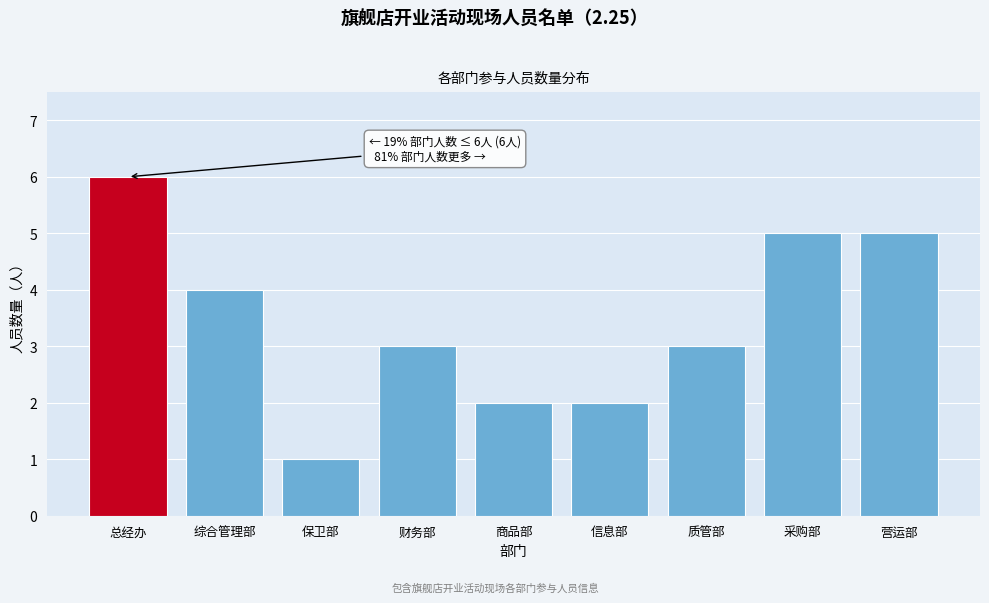

Reading right to left, list all the values displayed in this chart.

5	5	3	2	2	3	1	4	6